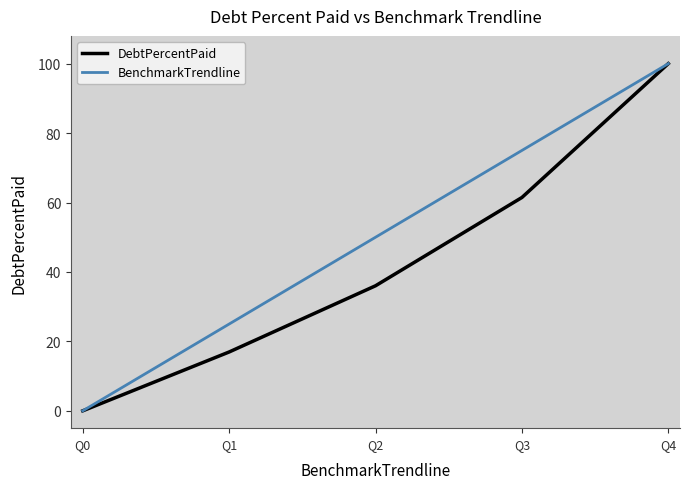

Is the value of BenchmarkTrendline at Q4 greater than the value of DebtPercentPaid at Q2?

Yes